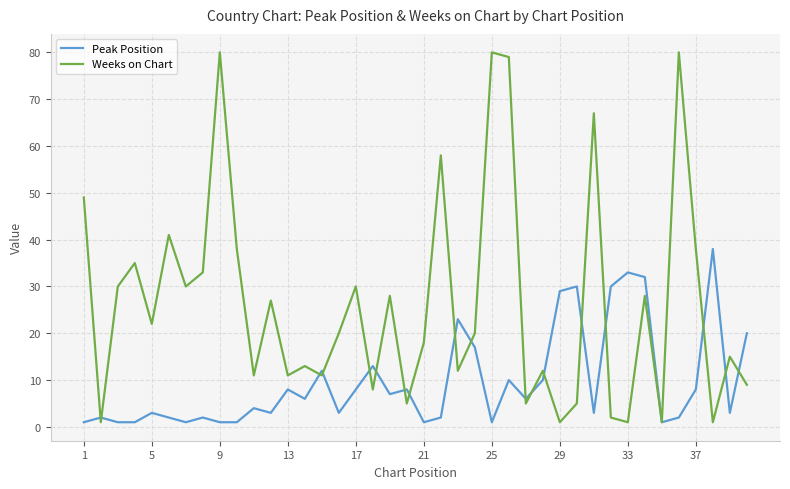

Which series has the largest total across all categories?

Weeks on Chart